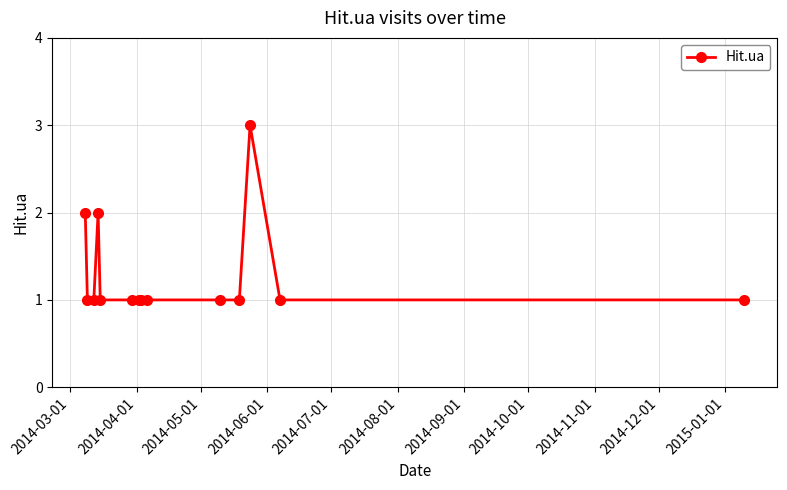

What is the greatest value displayed?

3